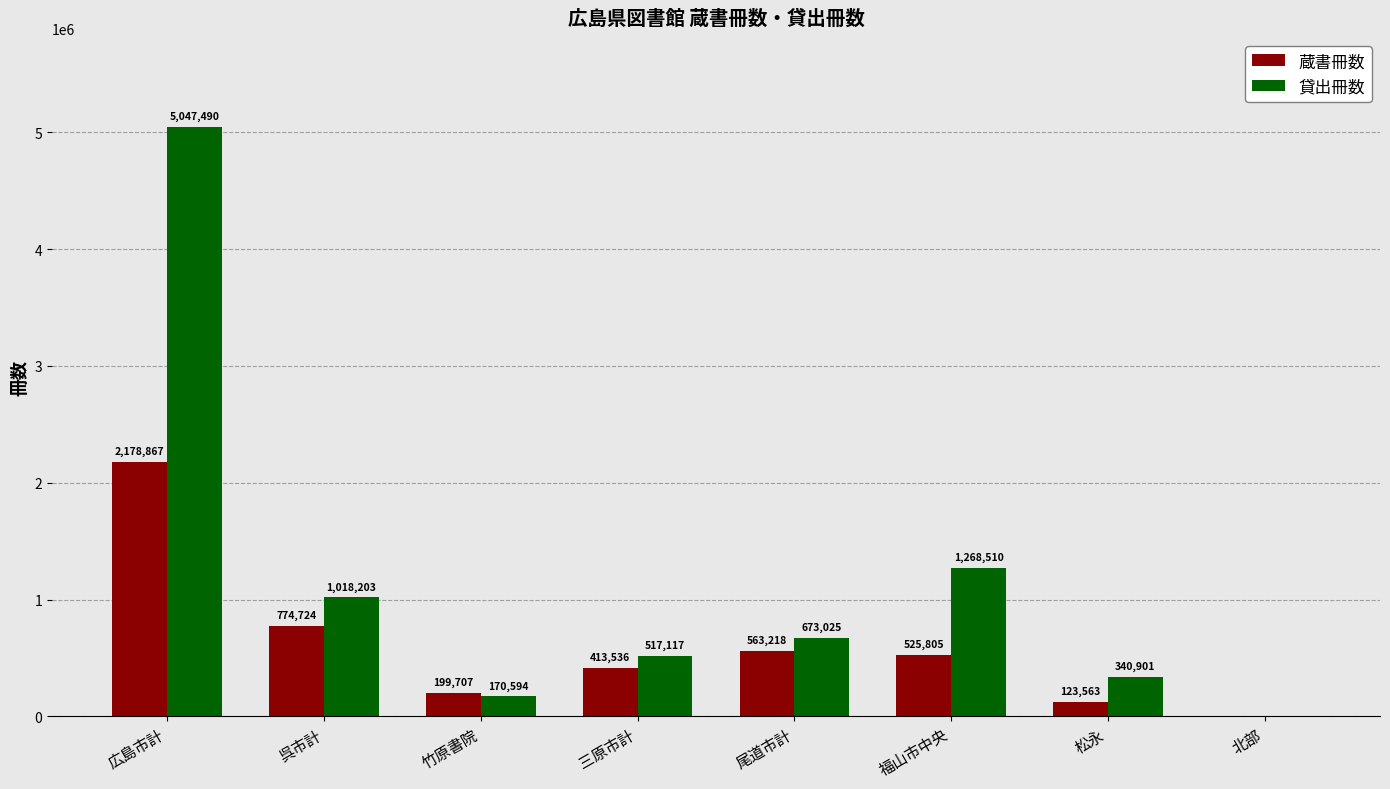

How many categories are shown in the chart?

8